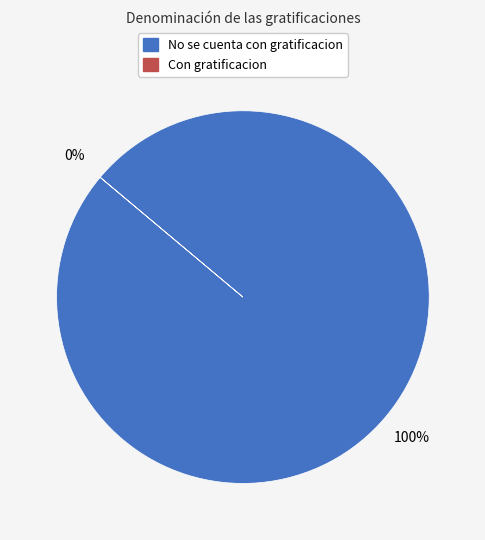

To the nearest percent, what is the difference between the No se cuenta con gratificacion and Con gratificacion slice percentages?

100%